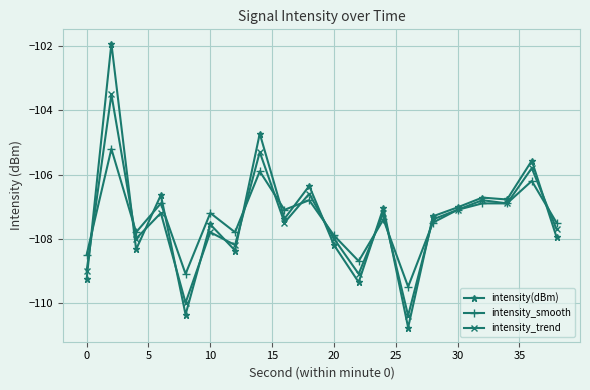

What is the greatest value displayed?

-101.9